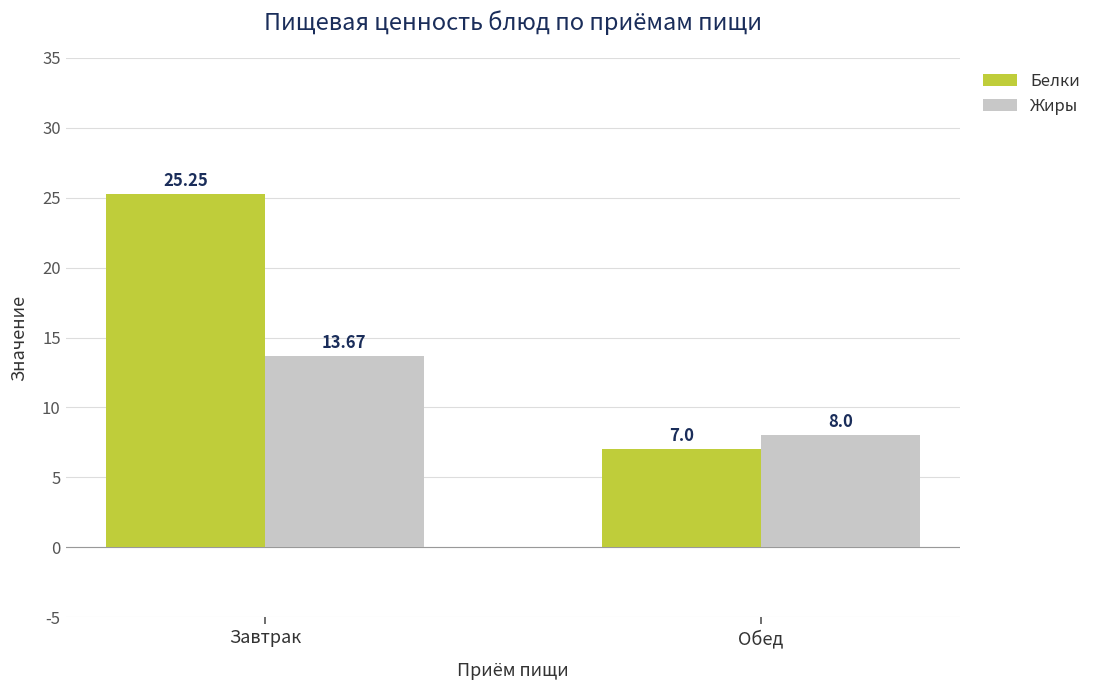

What is the spread (max minus min) of values at Завтрак?

11.6